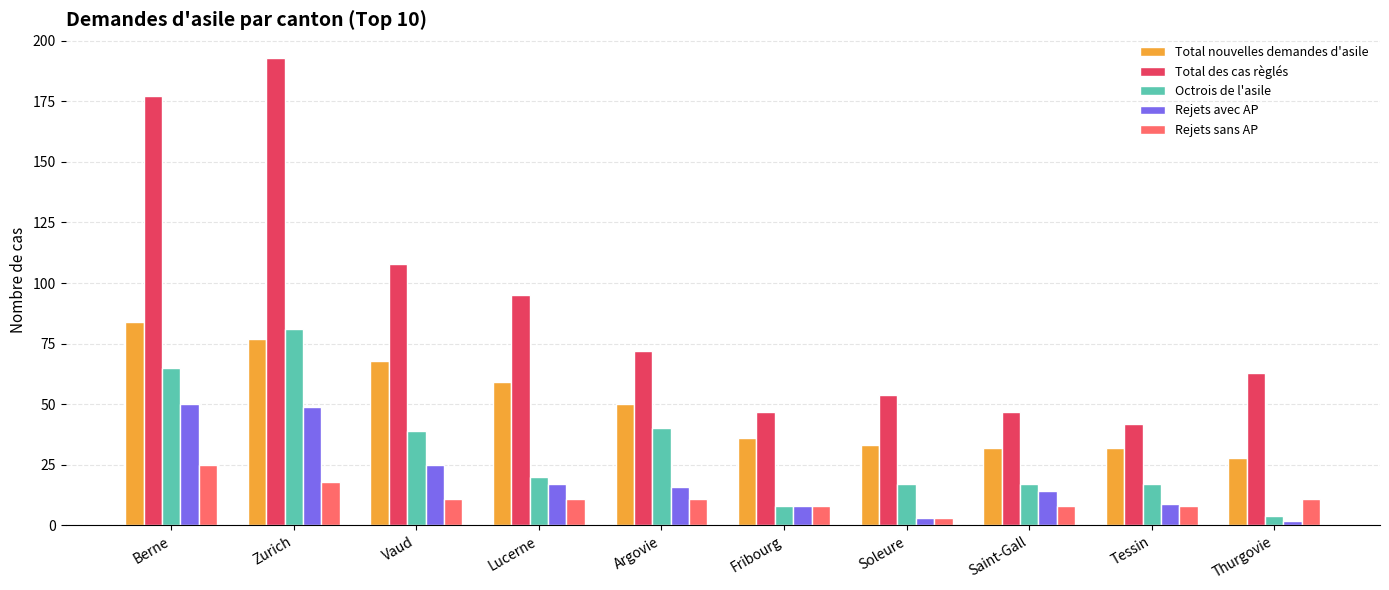

Reading right to left, list all the values displayed in this chart.

Total nouvelles demandes d'asile: Thurgovie=28	Tessin=32	Saint-Gall=32	Soleure=33	Fribourg=36	Argovie=50	Lucerne=59	Vaud=68	Zurich=77	Berne=84
Total des cas règlés: Thurgovie=63	Tessin=42	Saint-Gall=47	Soleure=54	Fribourg=47	Argovie=72	Lucerne=95	Vaud=108	Zurich=193	Berne=177
Octrois de l'asile: Thurgovie=4	Tessin=17	Saint-Gall=17	Soleure=17	Fribourg=8	Argovie=40	Lucerne=20	Vaud=39	Zurich=81	Berne=65
Rejets avec AP: Thurgovie=2	Tessin=9	Saint-Gall=14	Soleure=3	Fribourg=8	Argovie=16	Lucerne=17	Vaud=25	Zurich=49	Berne=50
Rejets sans AP: Thurgovie=11	Tessin=8	Saint-Gall=8	Soleure=3	Fribourg=8	Argovie=11	Lucerne=11	Vaud=11	Zurich=18	Berne=25